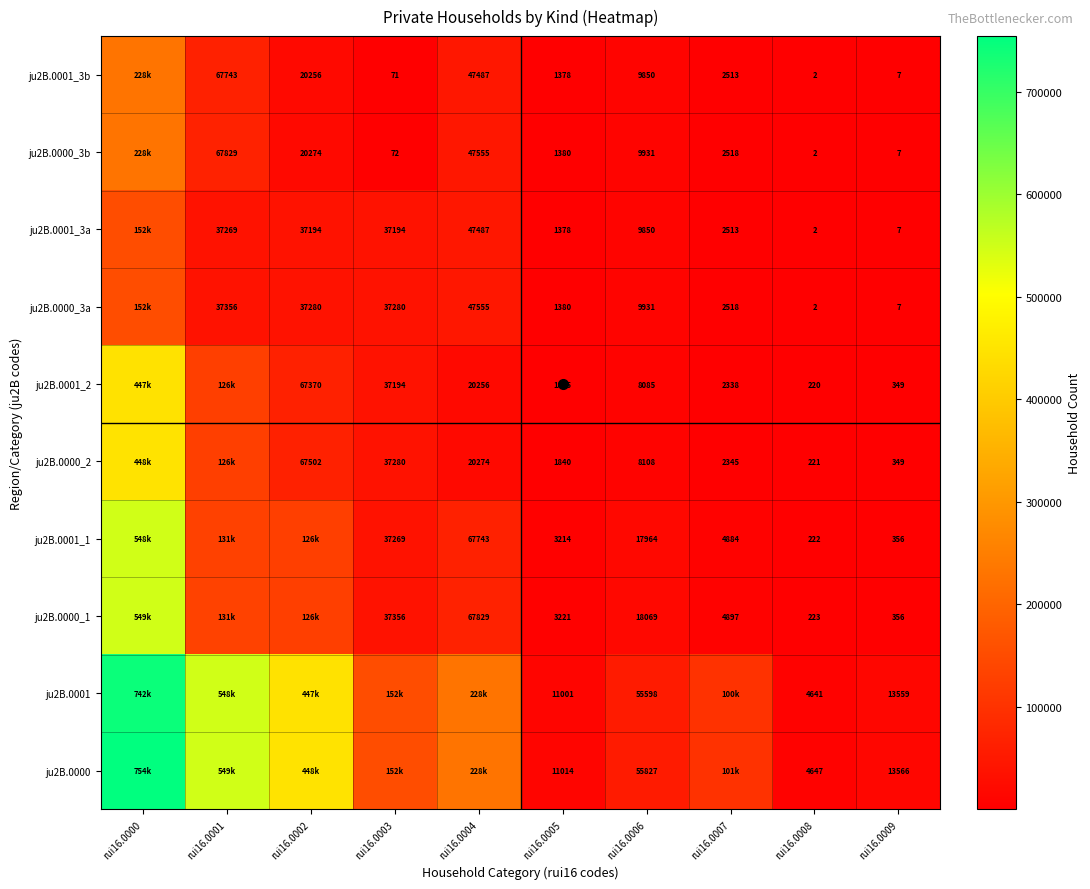

At which label does ju2B.0000_2 reach its minimum?

rui16.0008